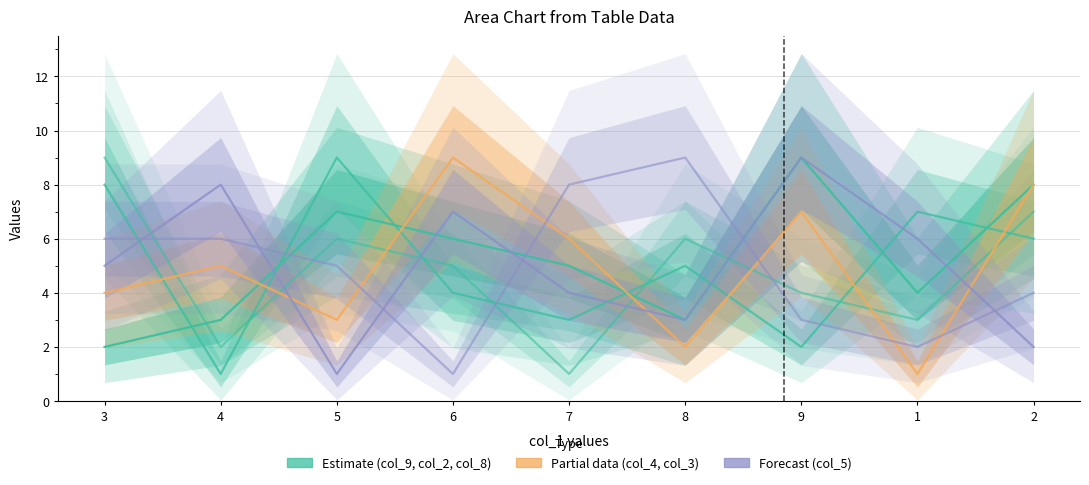

Where is col_8 nearest to the value 5?

6